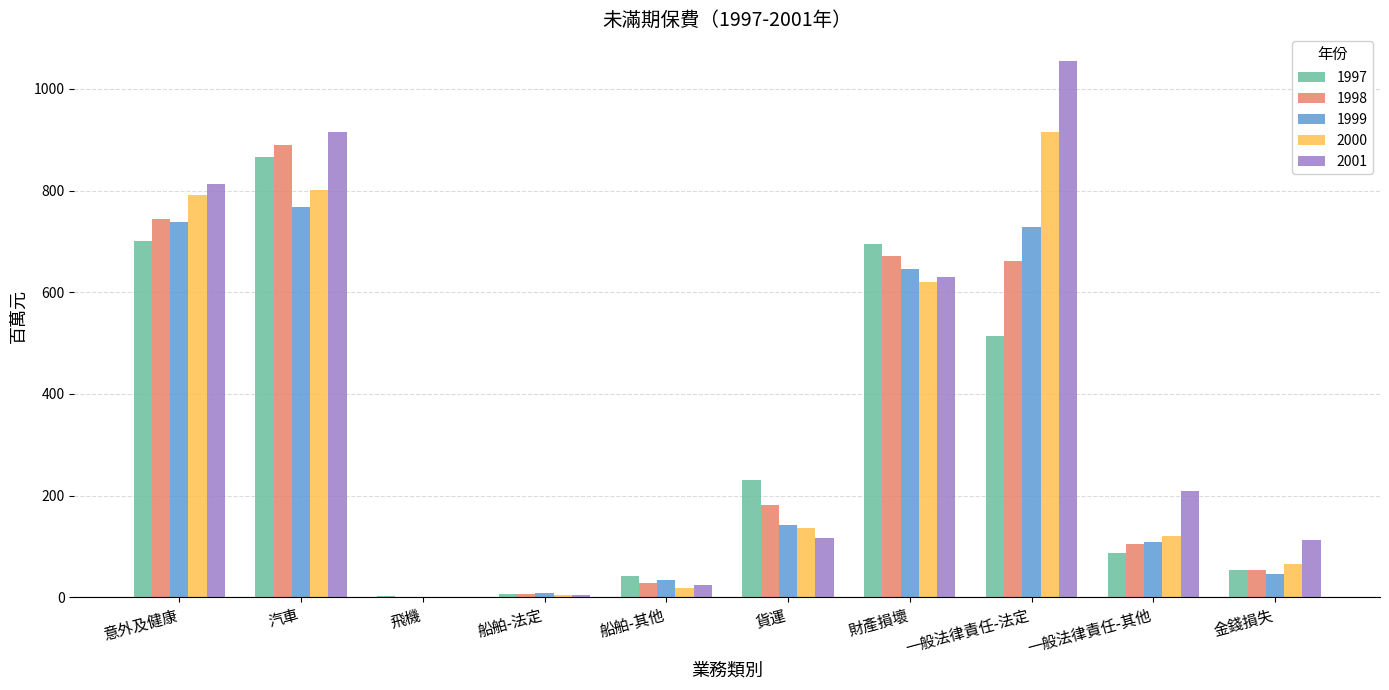

Read the 1997 value at 一般法律責任-其他.

87.4